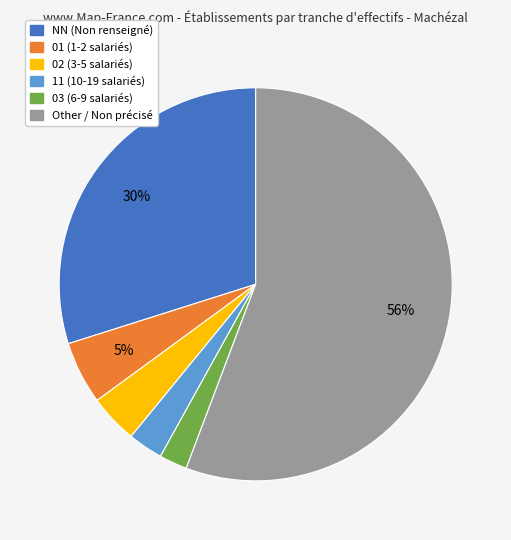

Between 01 (1-2 salariés) and 11 (10-19 salariés), which is larger?

01 (1-2 salariés)